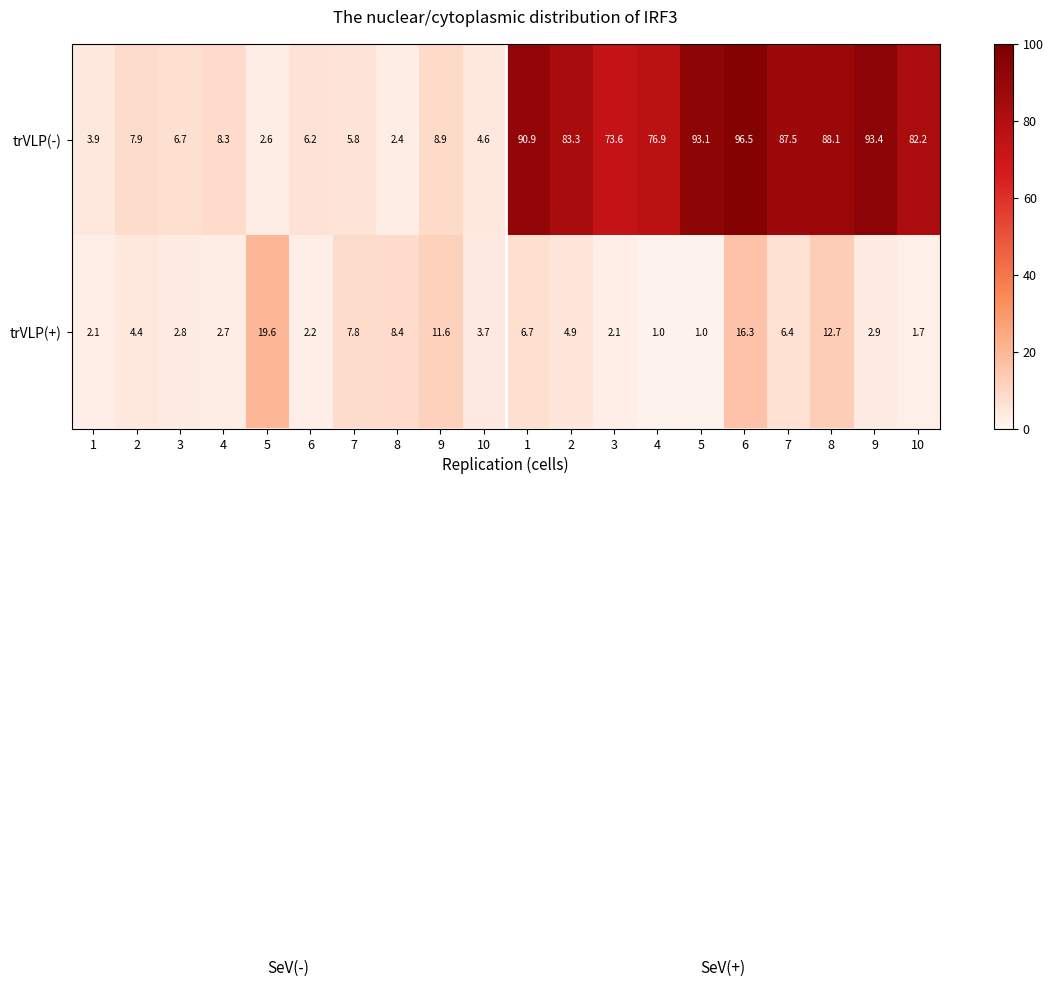

How many series are shown in this chart?

2